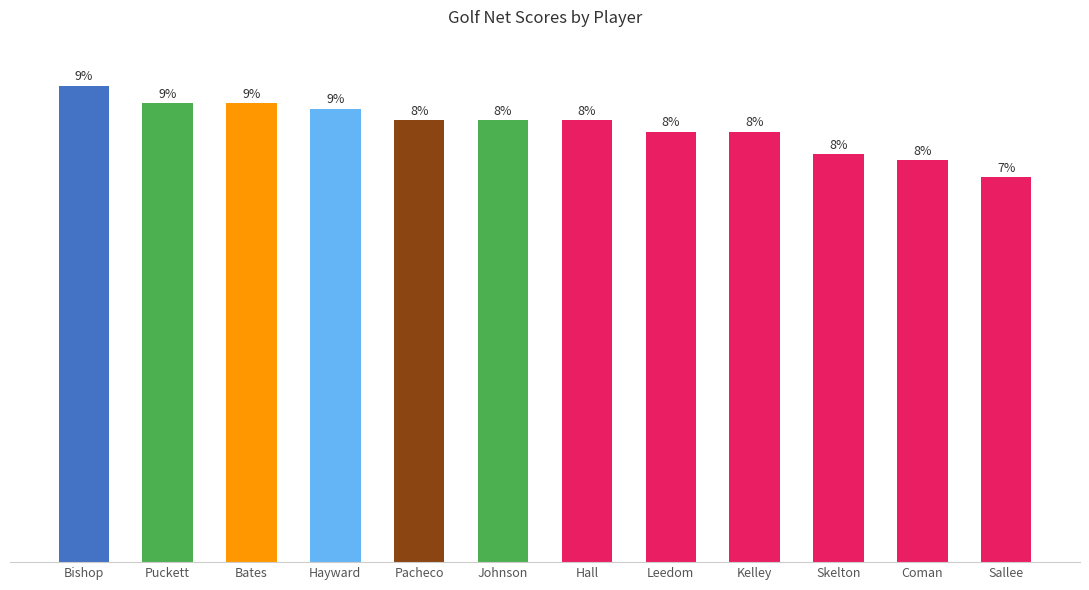

Where does the data first go above 77?

Bishop